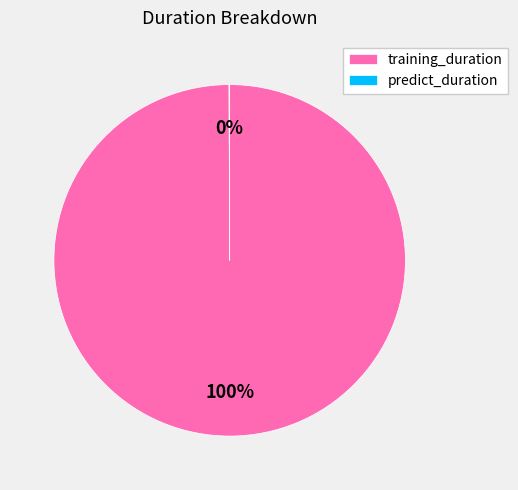

What is the majority slice?

training_duration